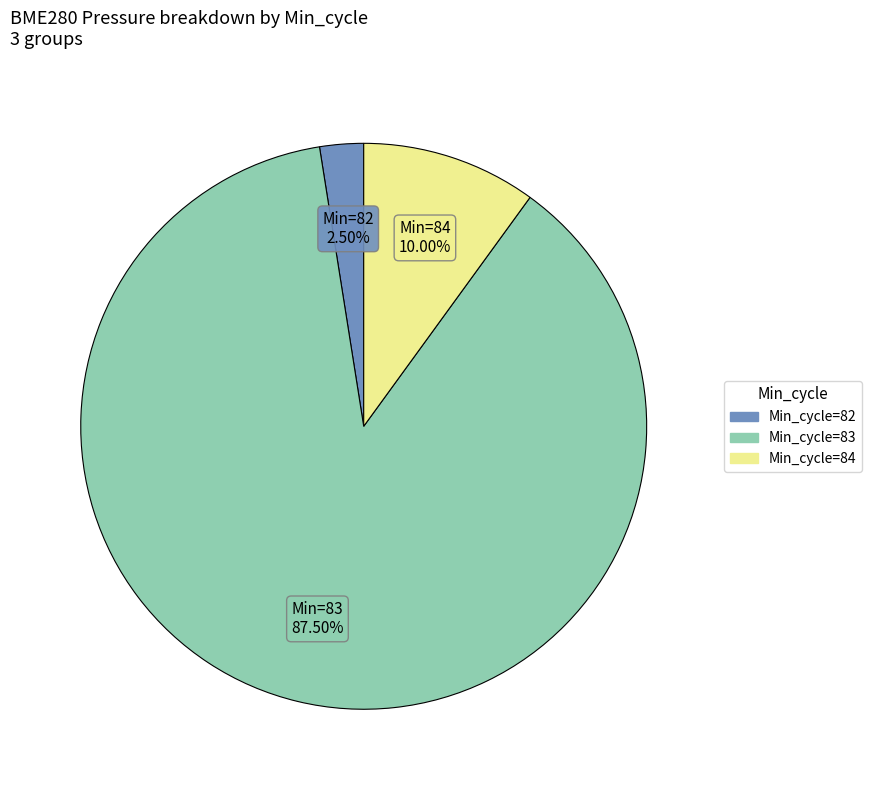

Is there any slice that represents more than half of the pie?

Yes